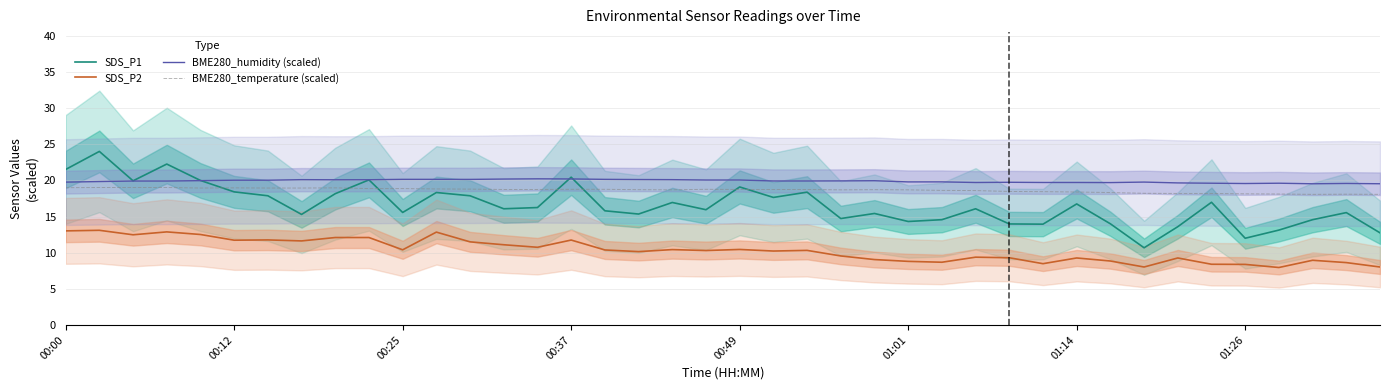

What is the label of the 21st point from the right?

19